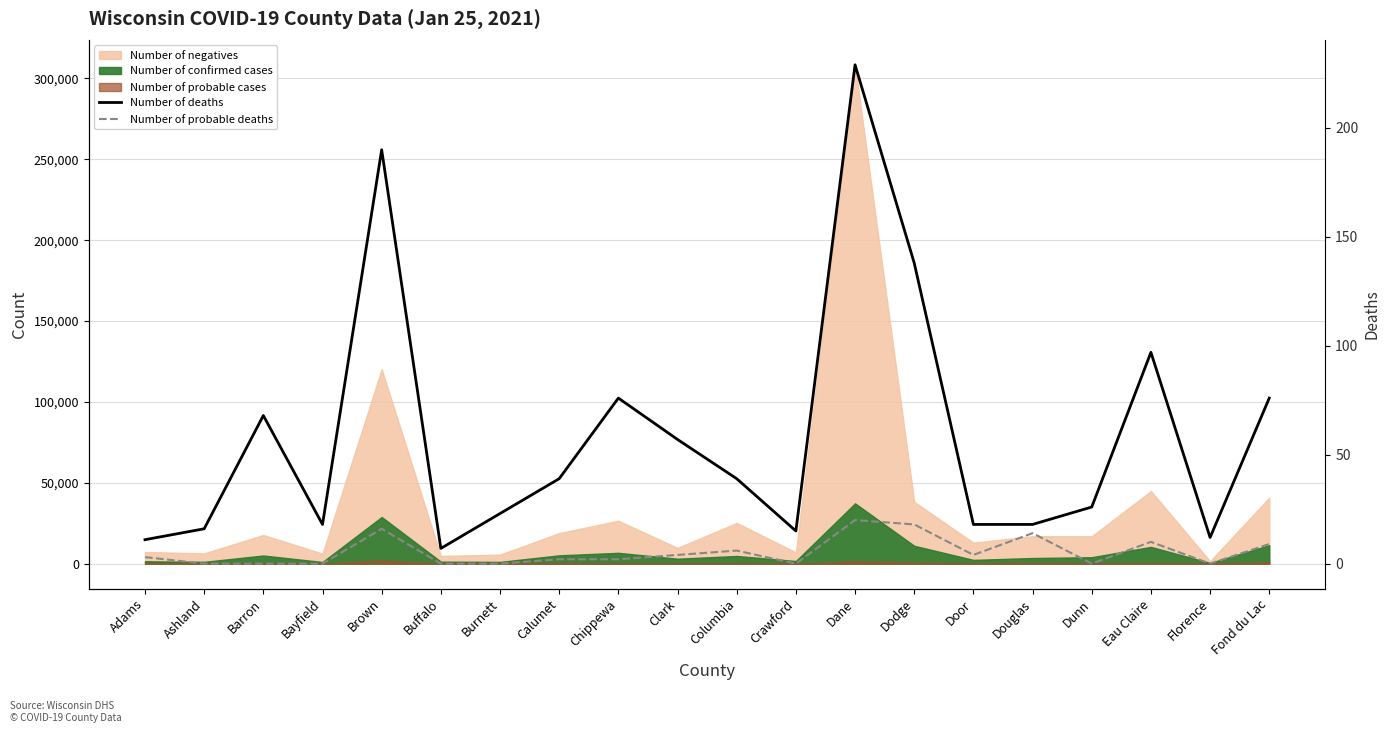

At which label does Number of probable deaths reach its minimum?

Ashland